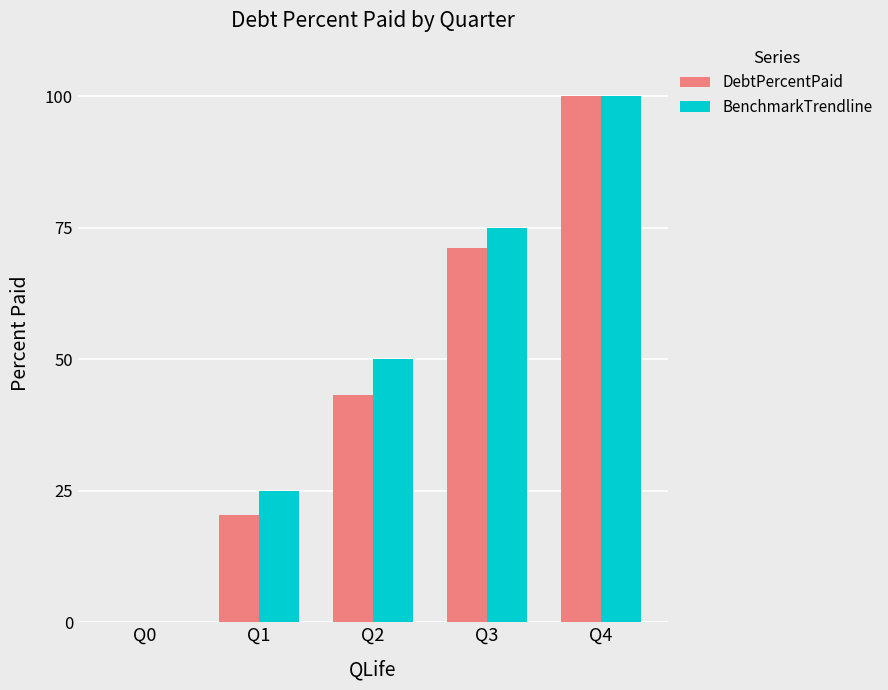

How many data points does each series have?

5